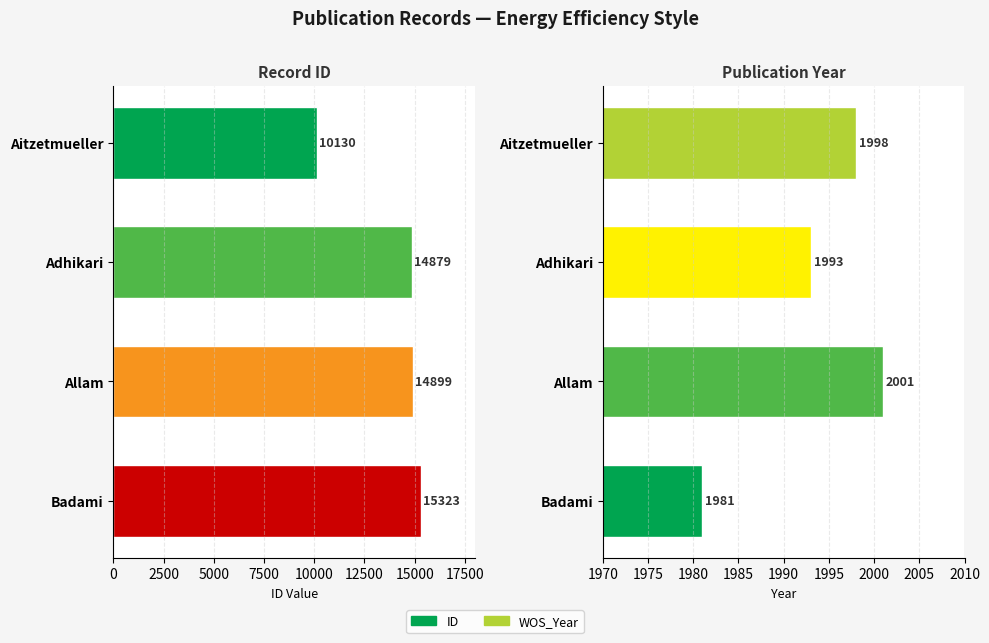

Rank the series by their maximum value, from lowest to highest.

WOS_Year, ID